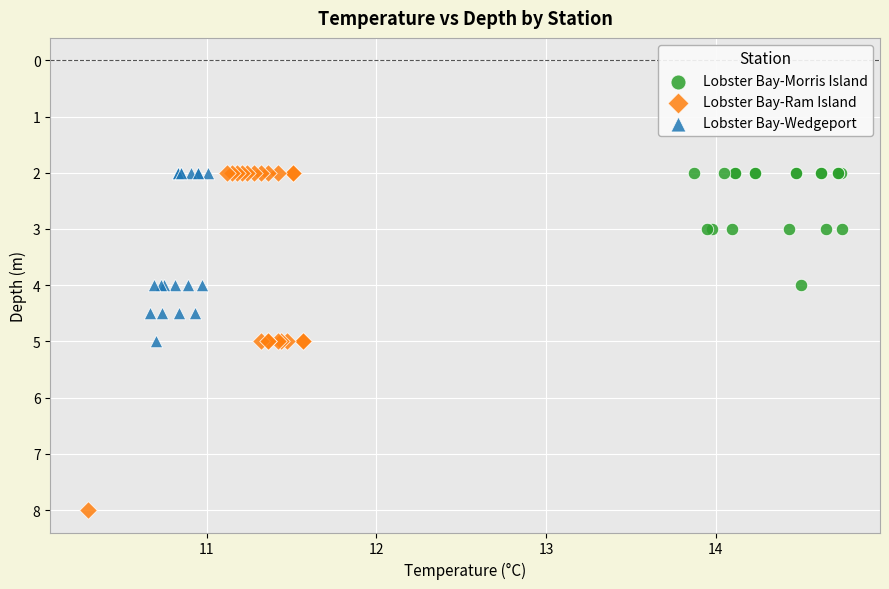

Which series contains the highest Y value?

Lobster Bay-Ram Island